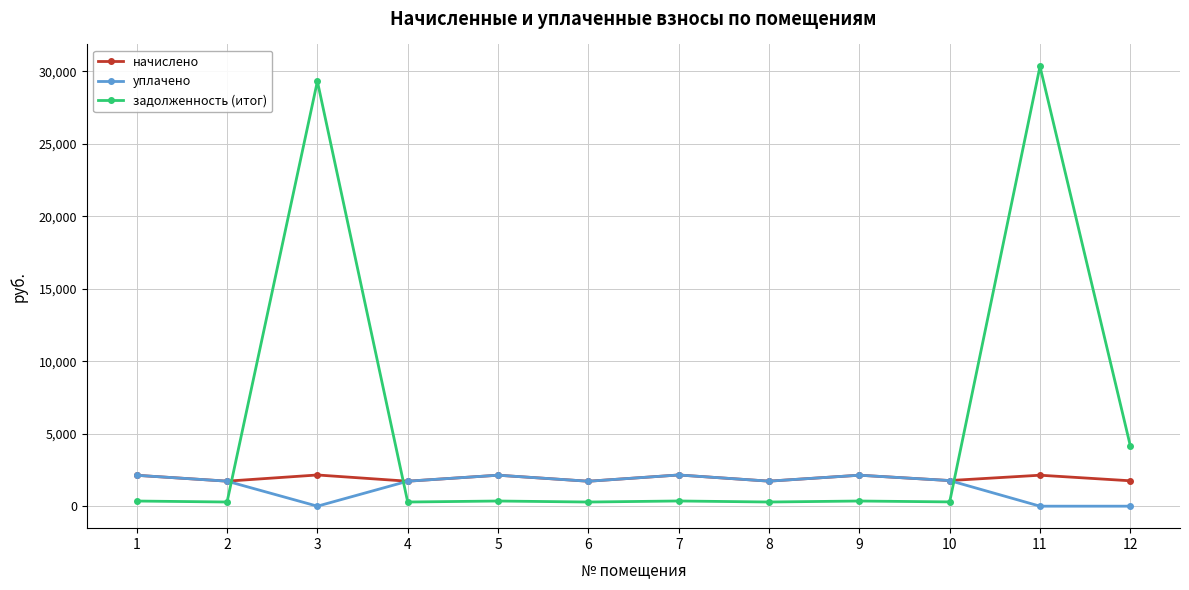

The value of начислено at 9 is 3700.2. True or false?

False